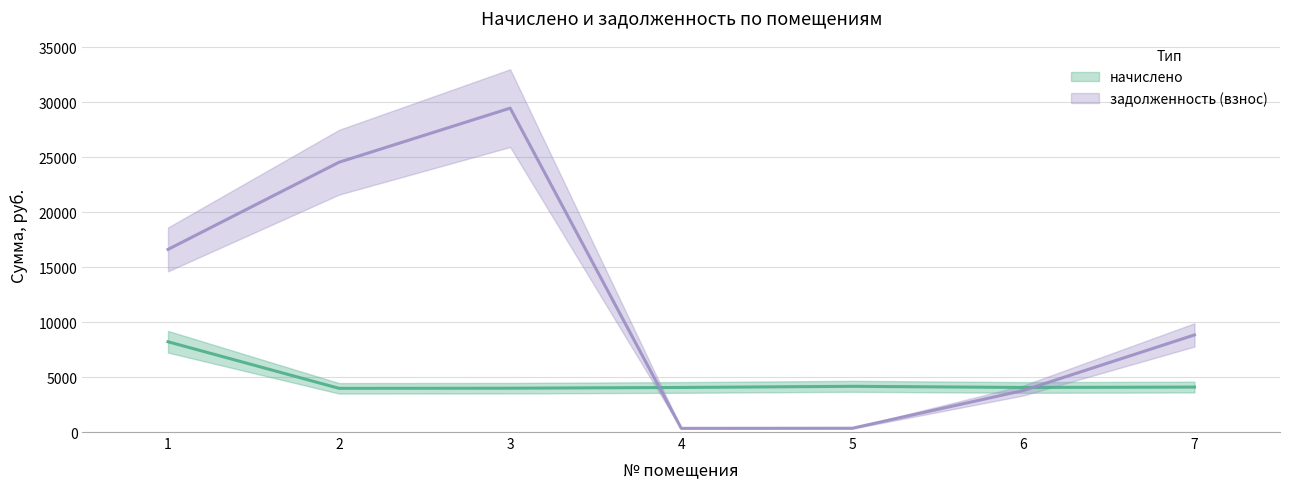

Which series has the largest total across all categories?

задолженность (взнос)